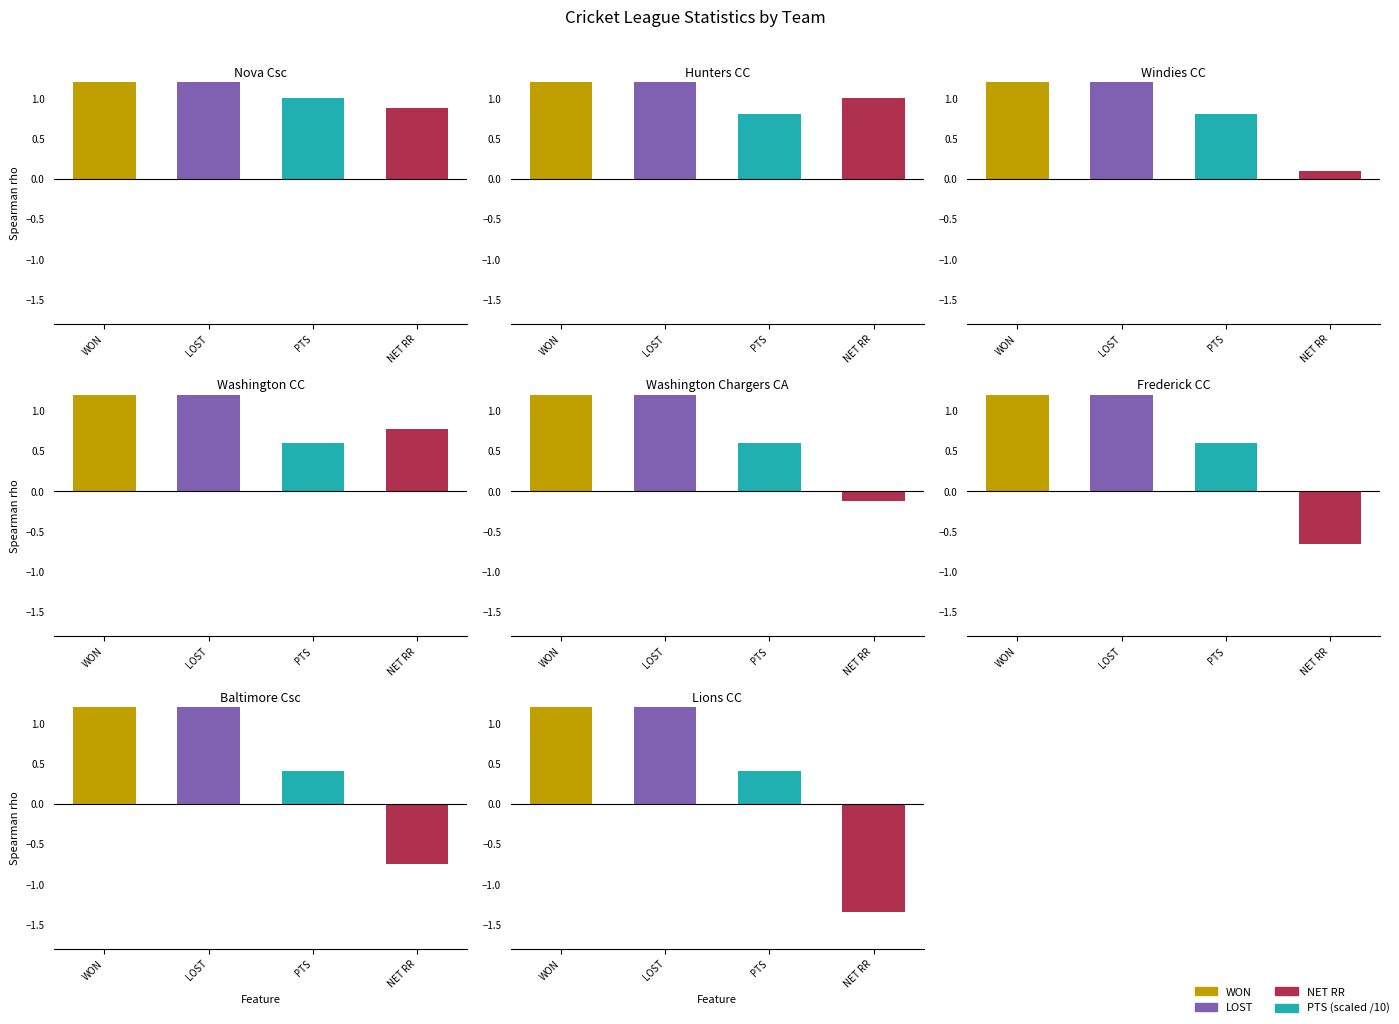

What position from the right is Baltimore Csc?

2